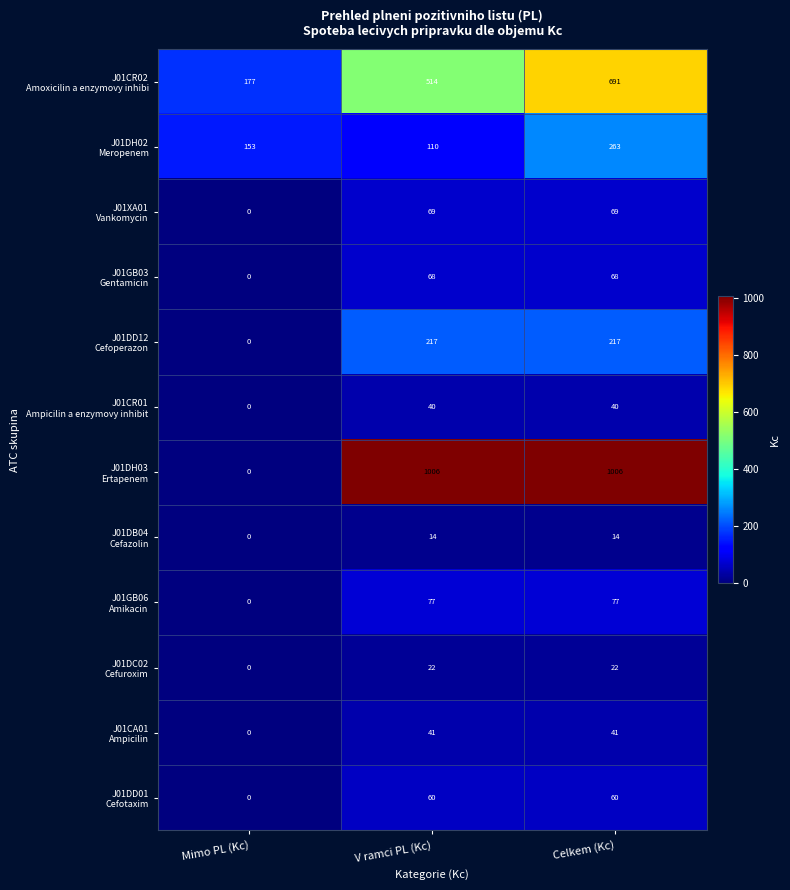

What is the greatest value displayed?

1006